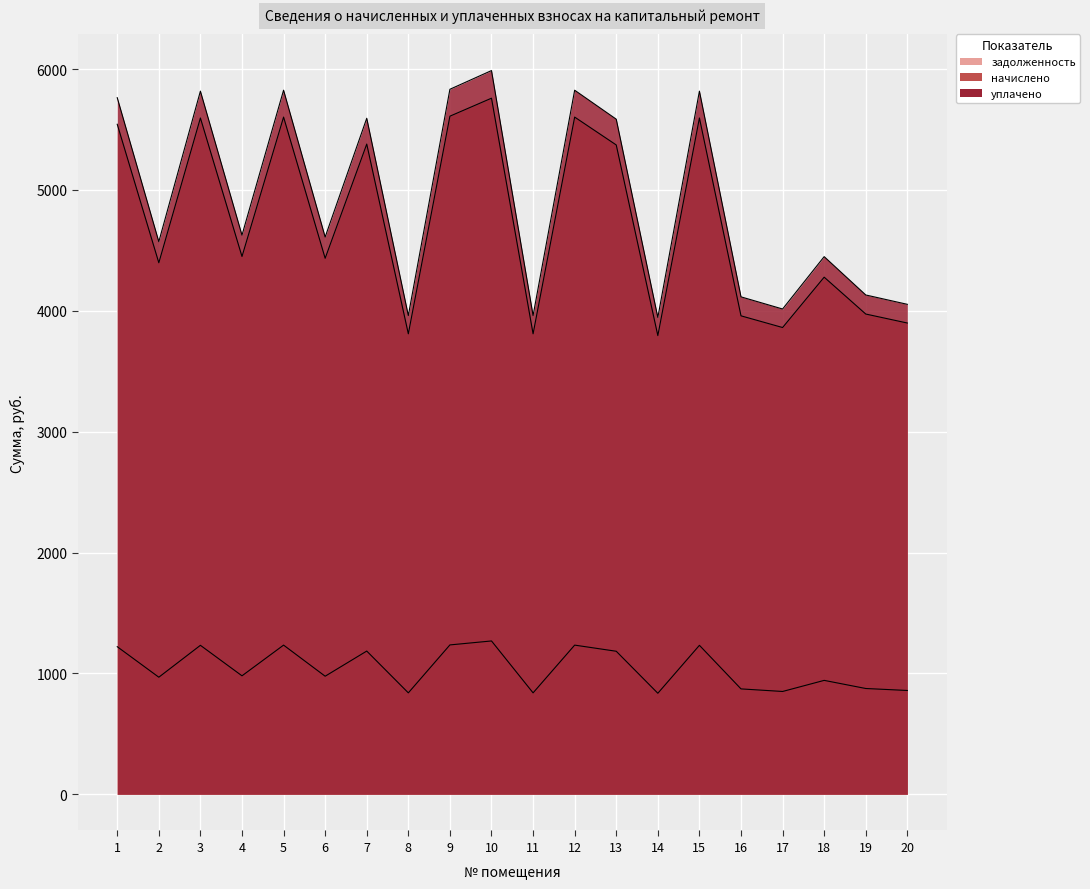

Rank the categories by начислено value from highest to lowest.

10, 9, 5, 12, 3, 15, 1, 7, 13, 4, 6, 2, 18, 19, 16, 20, 17, 8, 11, 14